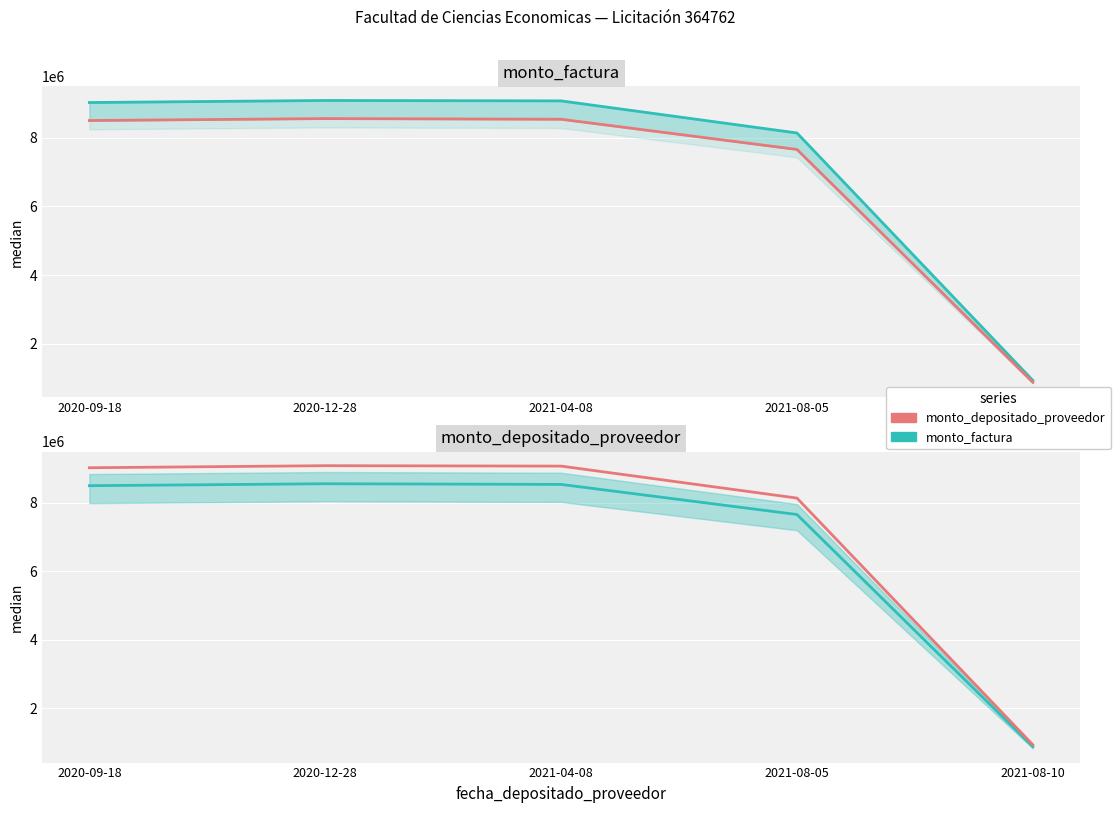

True or false: monto_depositado_proveedor and monto_factura intersect in this chart.

False